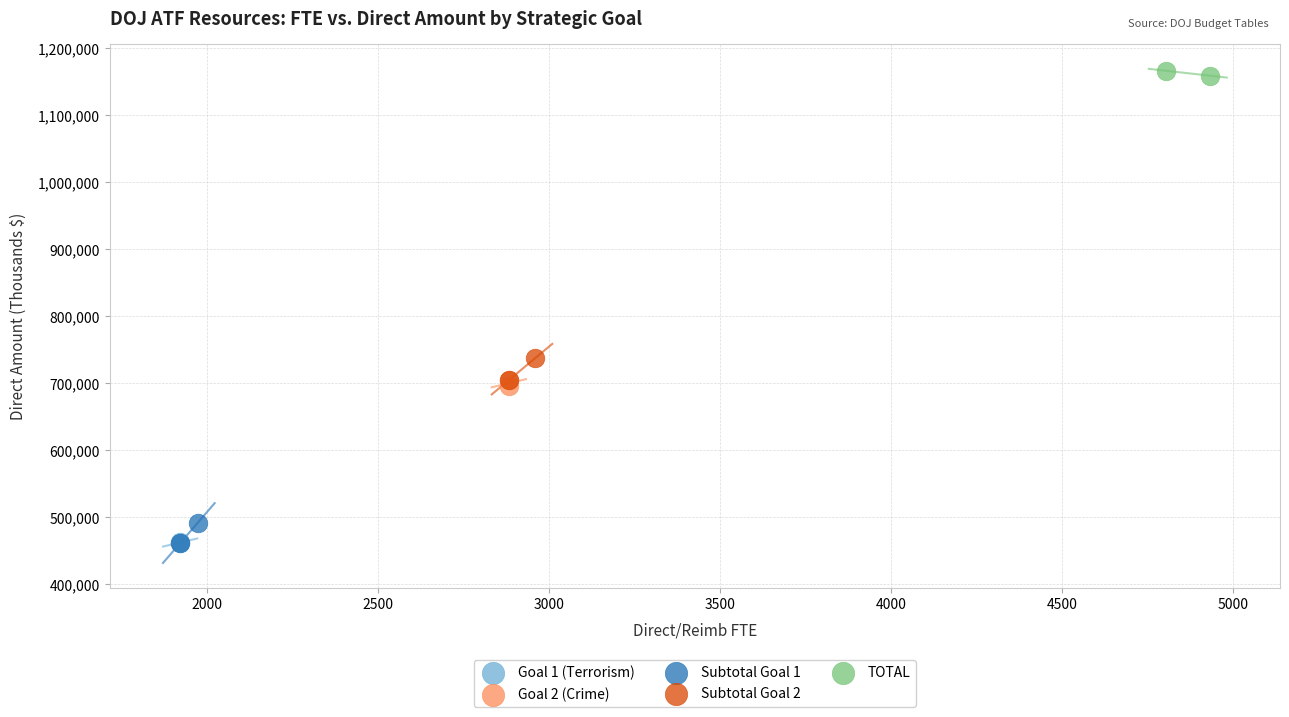

Which series has the largest Y range (max minus min)?

Subtotal Goal 2